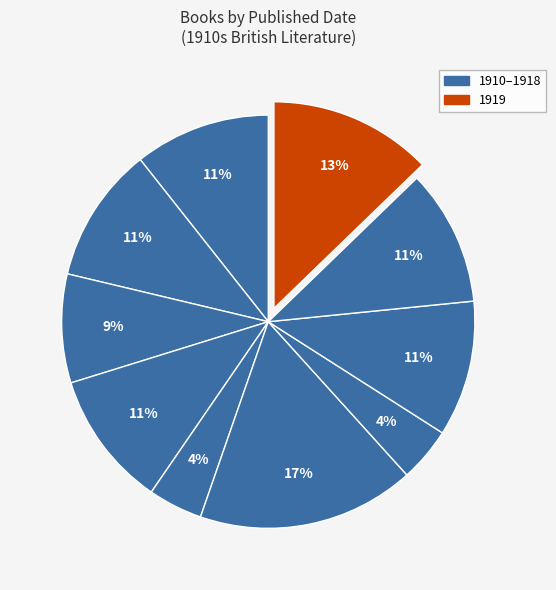

How many slices are in this pie chart?

10